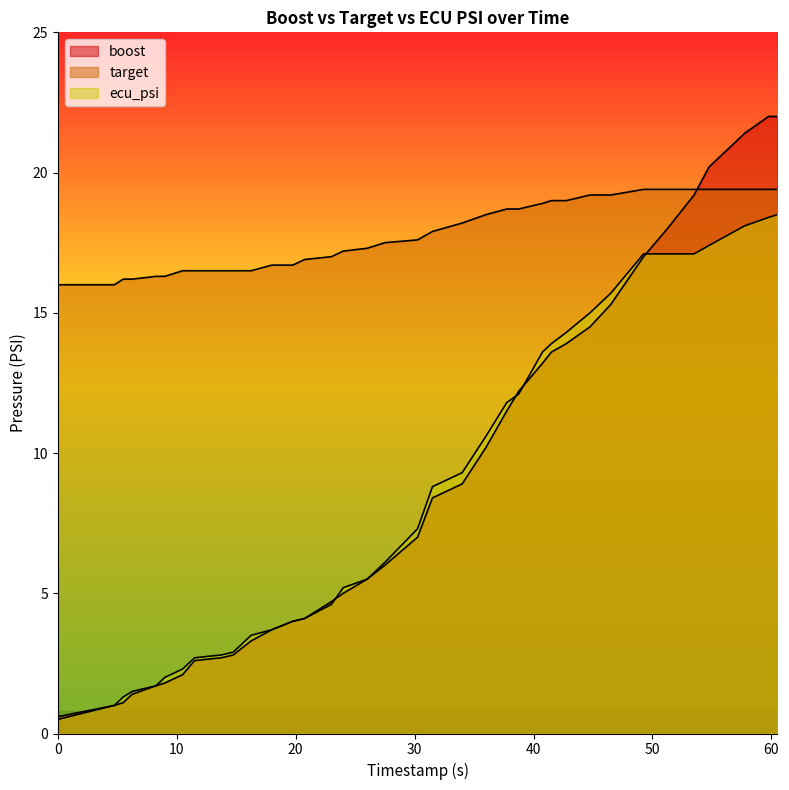

What position from the right is 51.25?

6